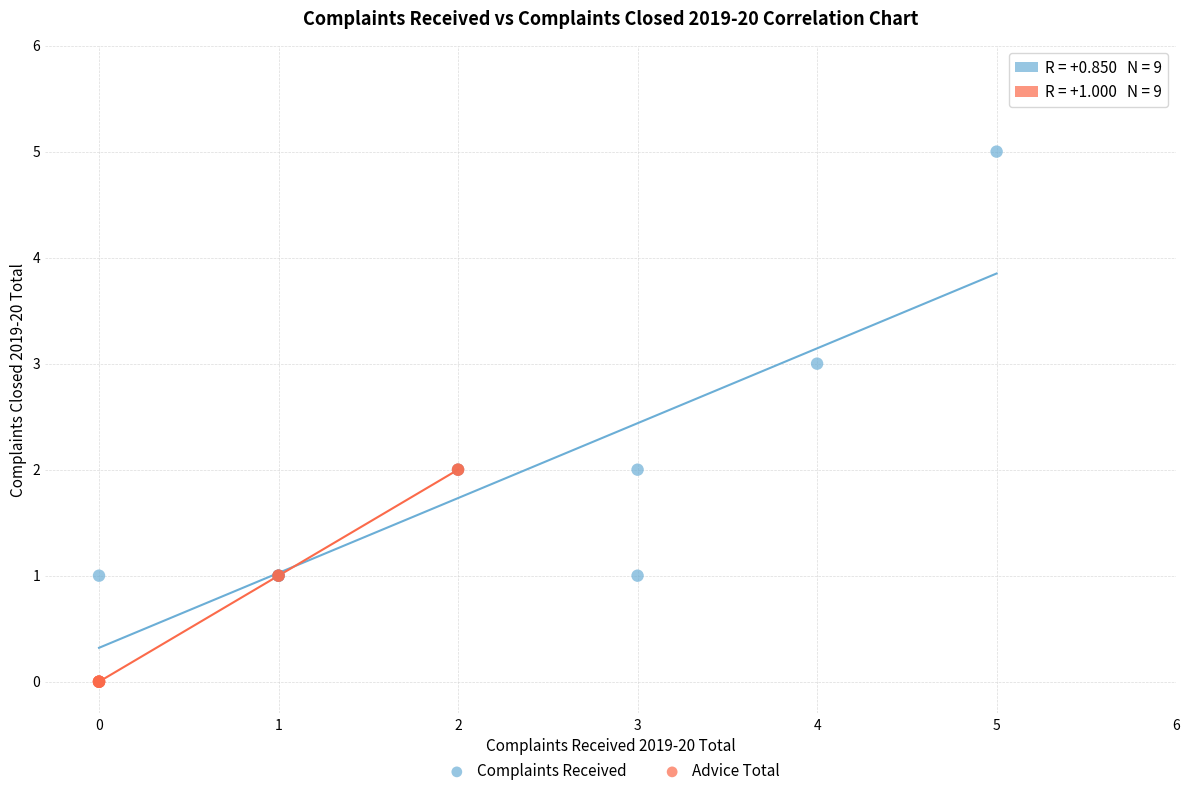

Which series contains the highest Y value?

Complaints Received